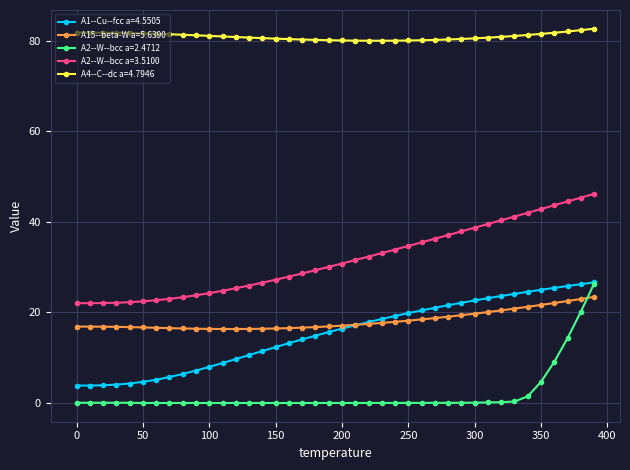

What is the lowest value of the A1--Cu--fcc a=4.5505 series?

3.9